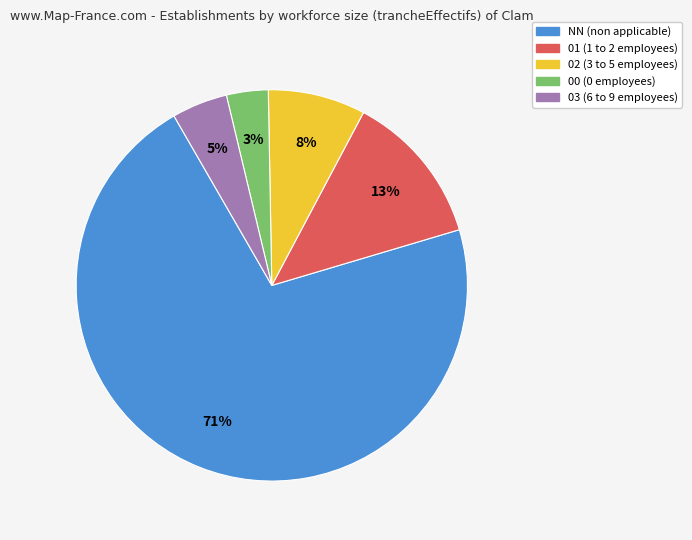

Rank the categories by value from highest to lowest.

NN, 01, 02, 03, 00